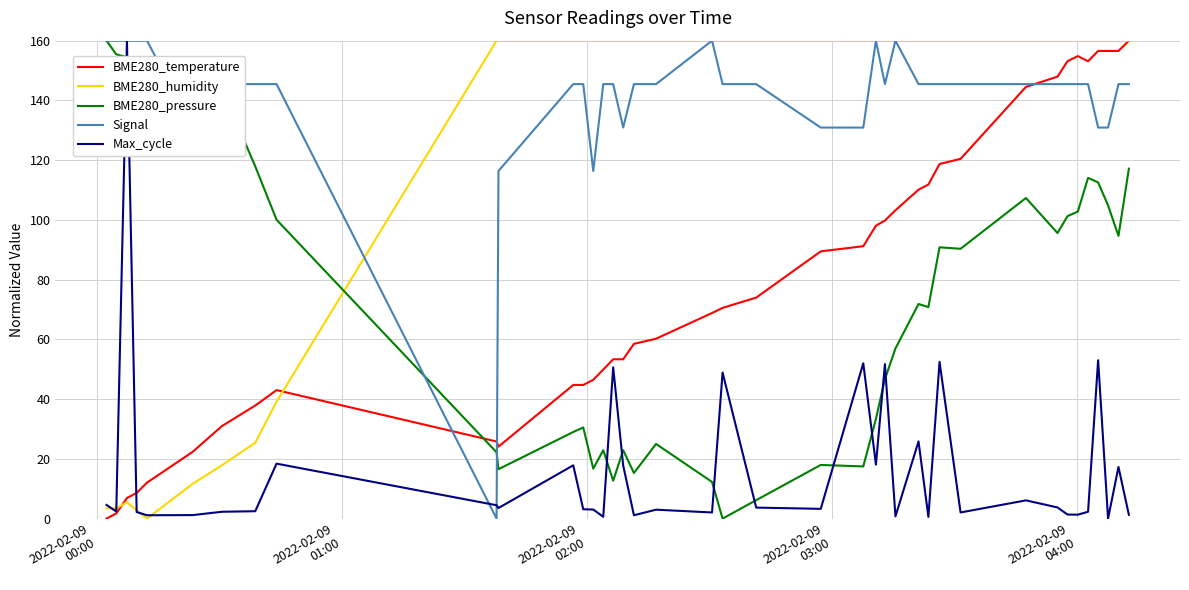

Which series has the largest total across all categories?

Signal